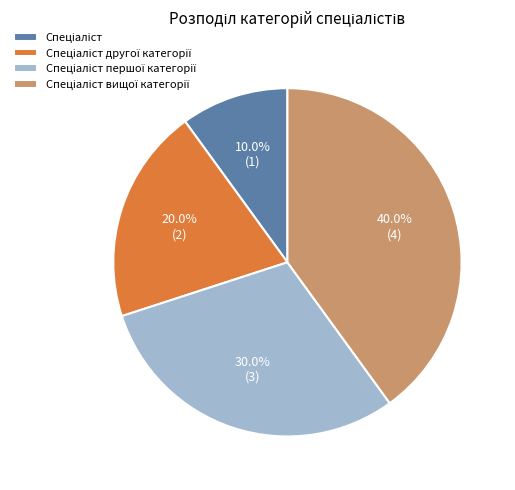

Is there any slice that represents more than half of the pie?

No